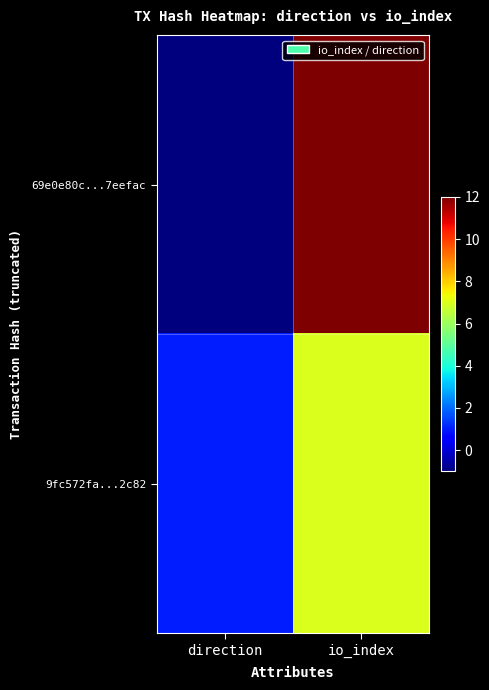

List the series in order of their overall mean, highest first.

69e0e80c...7eefac, 9fc572fa...2c82